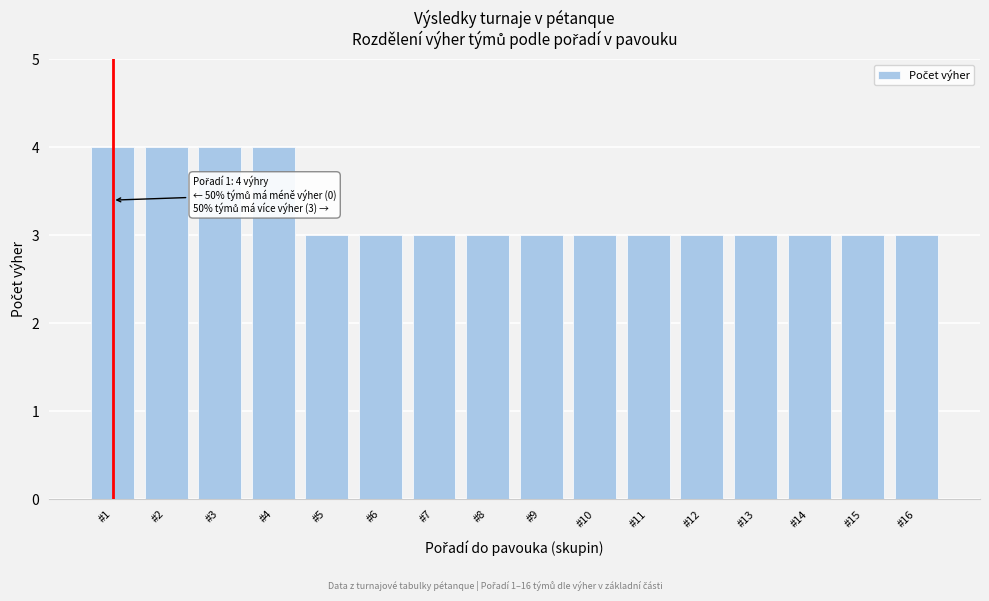

Reading right to left, extract all data points from this chart.

3	3	3	3	3	3	3	3	3	3	3	3	4	4	4	4